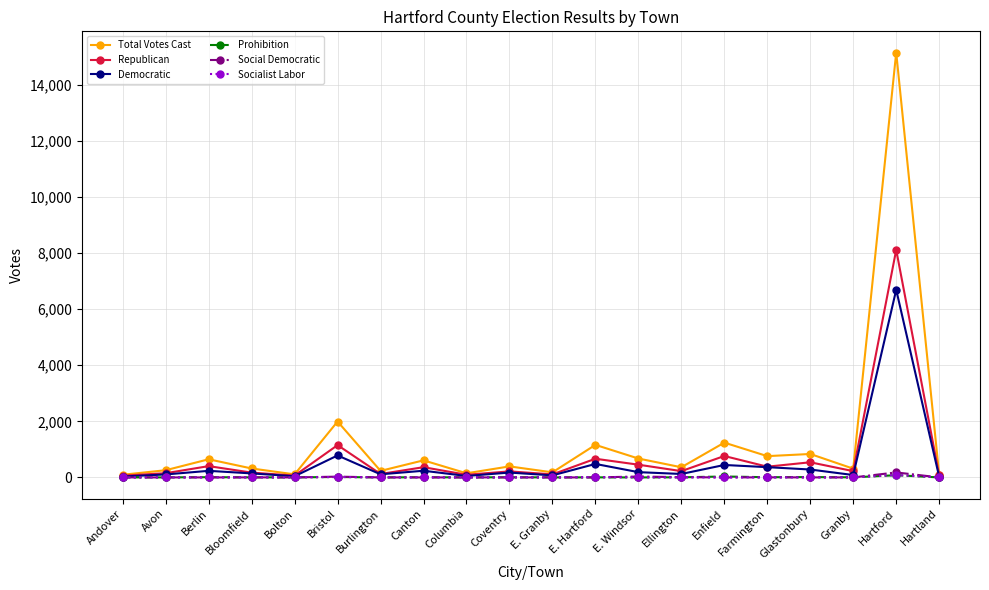

What is the label of the 11th point from the left?

E. Granby